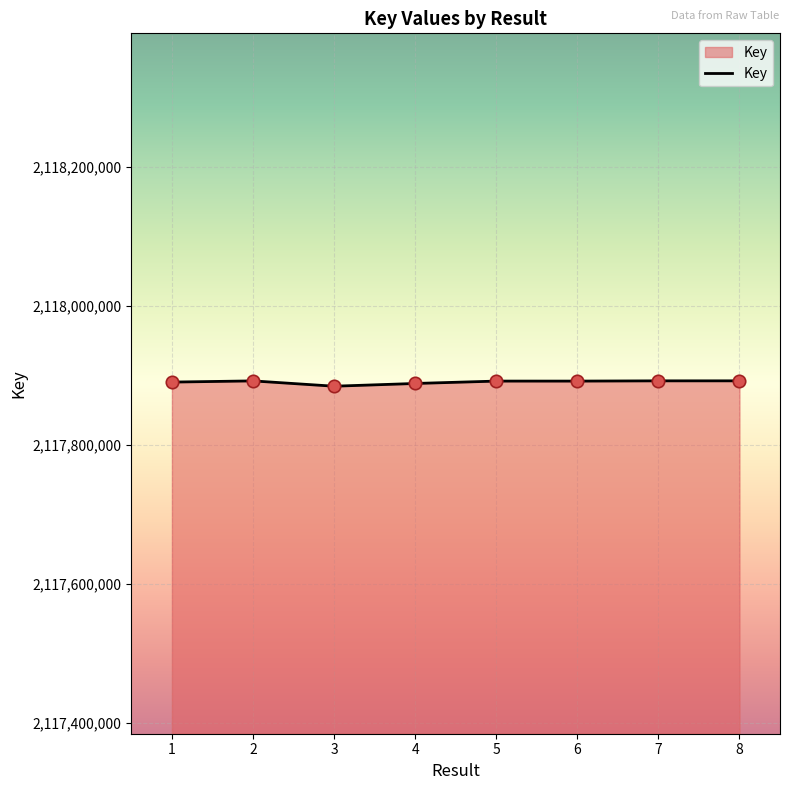

What is the ratio of the value at 3 to the value at 2?

1.0